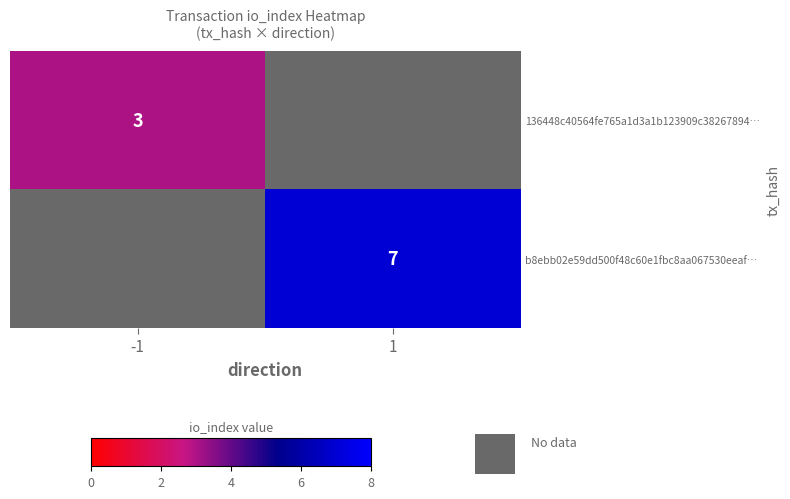

Is the value of b8ebb02e59dd500f48c60e1fbc8aa067530eeaf… at 1 greater than the value of 136448c40564fe765a1d3a1b123909c38267894… at -1?

Yes